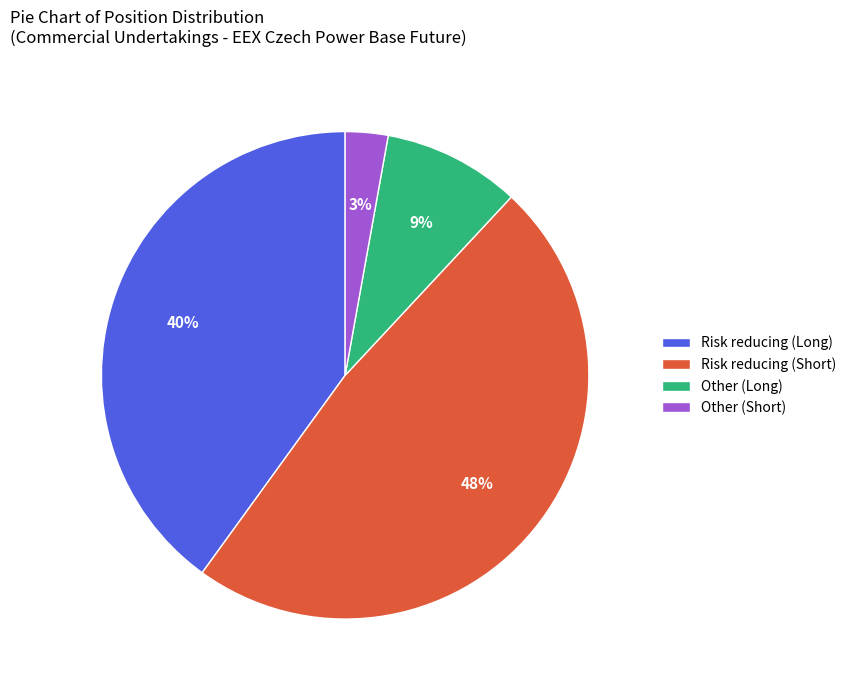

To the nearest percent, what is the combined percentage of Other (Long) and Other (Short)?

12%